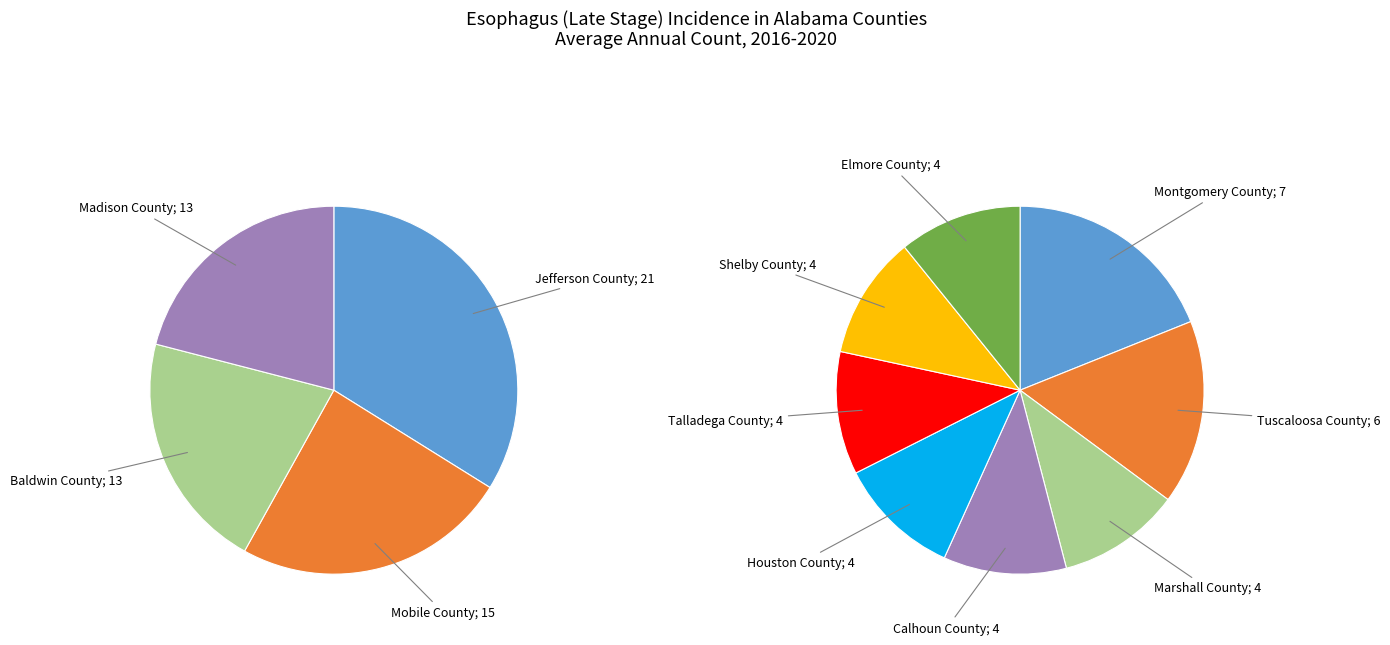

Combined, what portion of the pie is Shelby County and Elmore County?

8.1%